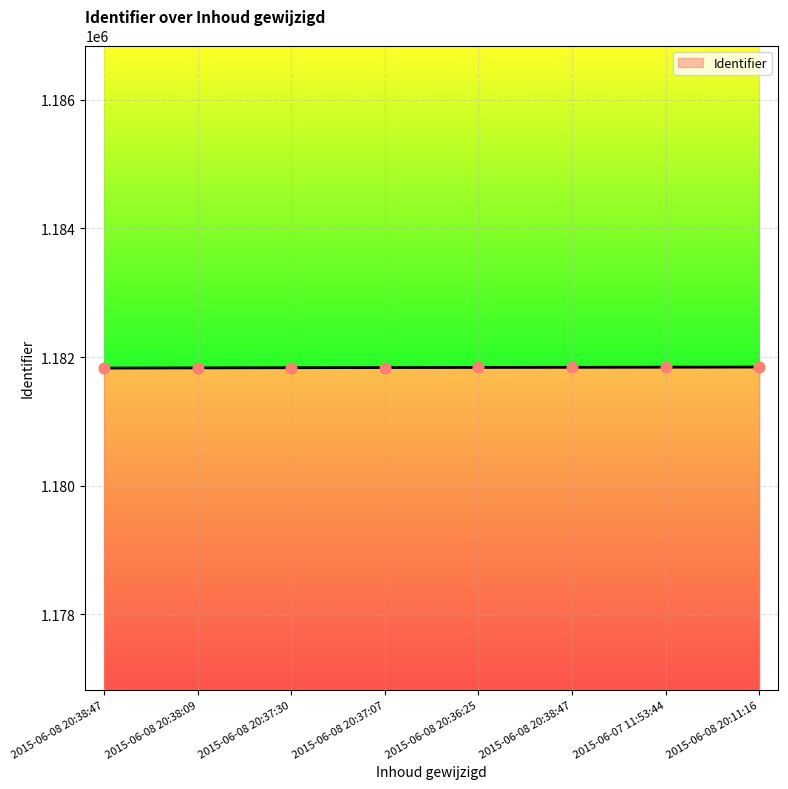

Approximately how many times larger is the value at 2015-06-08 20:38:47 compared to 2015-06-08 20:38:09?

1.0